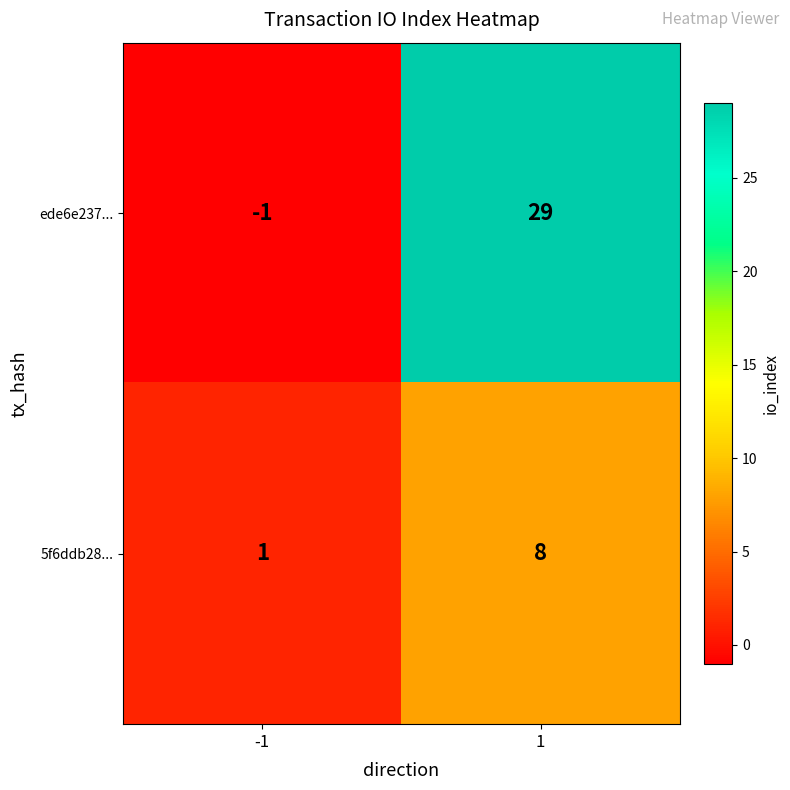

At how many categories does at least one series exceed 16?

1